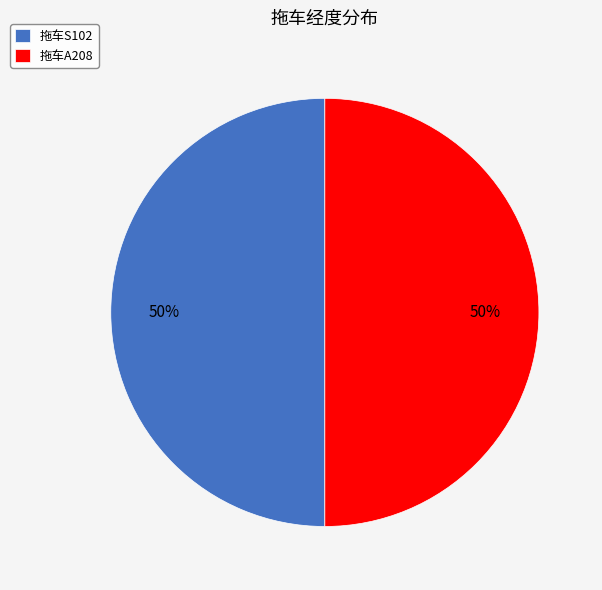

Is the sum of 拖车S102 and 拖车A208 greater than half?

Yes